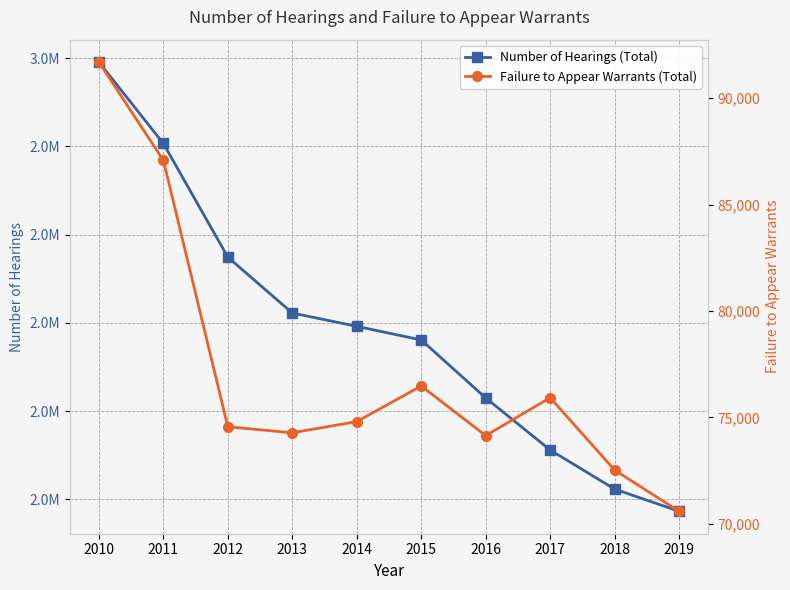

At which category is the sum across all series the highest?

2010